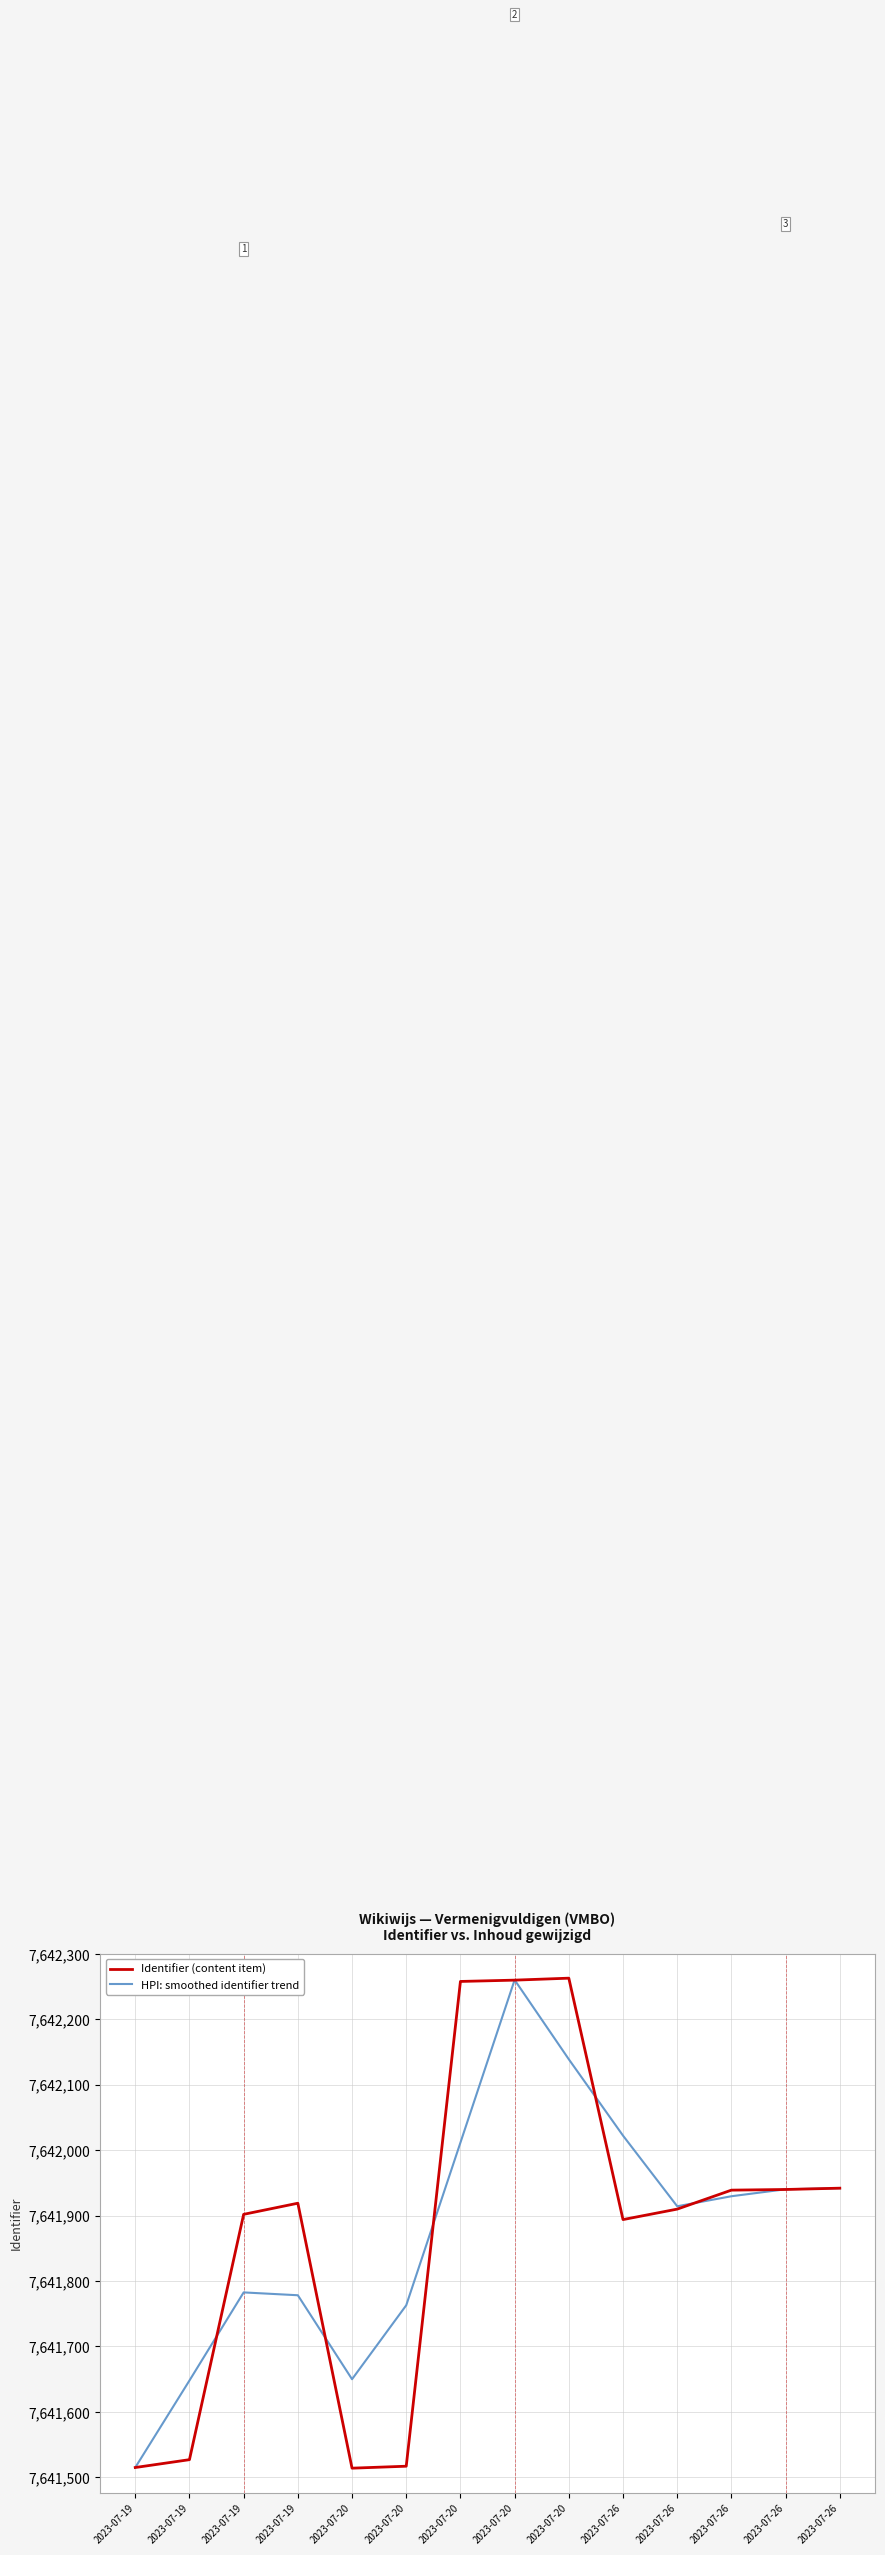

What are all the series names shown in the legend?

Identifier (content item), HPI: smoothed identifier trend